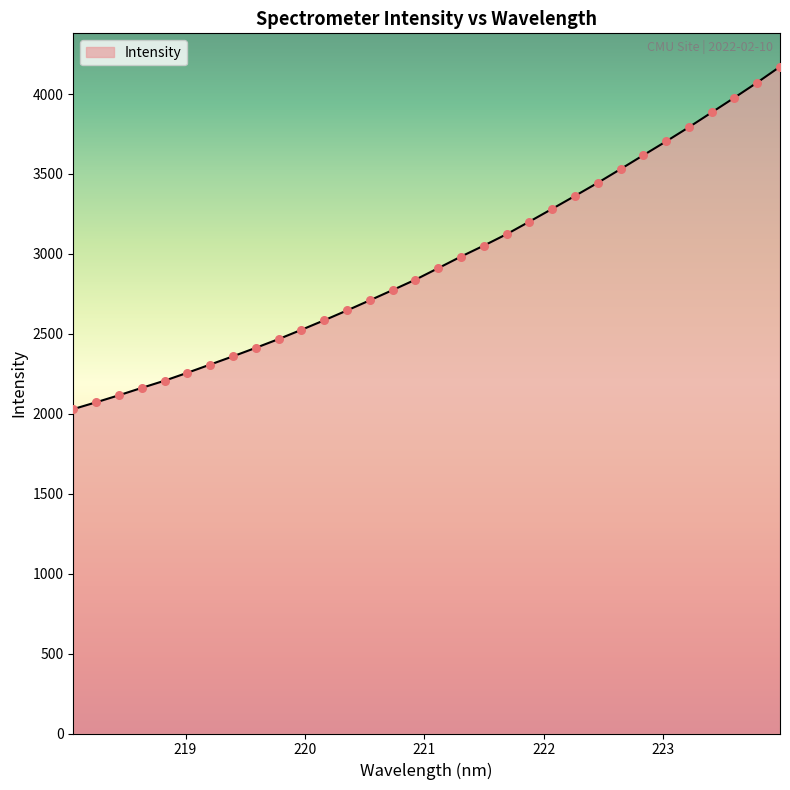

What is the difference between the maximum and minimum values?

2141.9